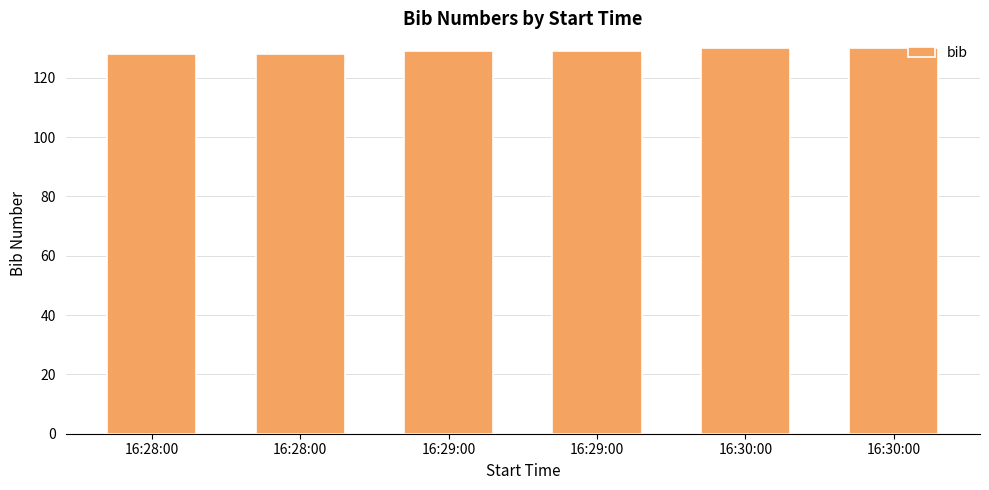

How many values are between 128 and 130?

6